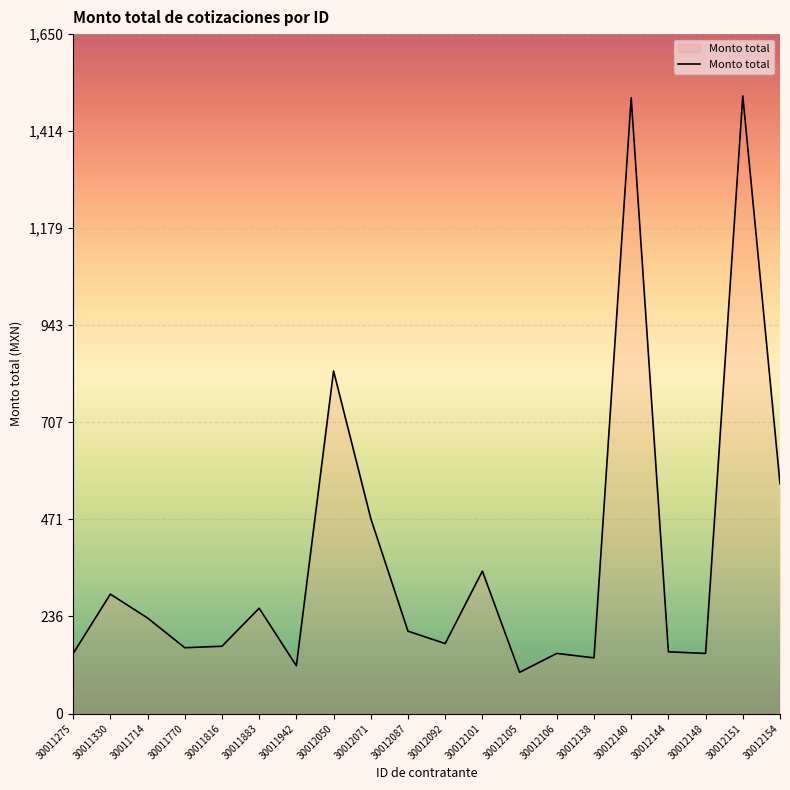

What value does the data have at 30012050?

832.0